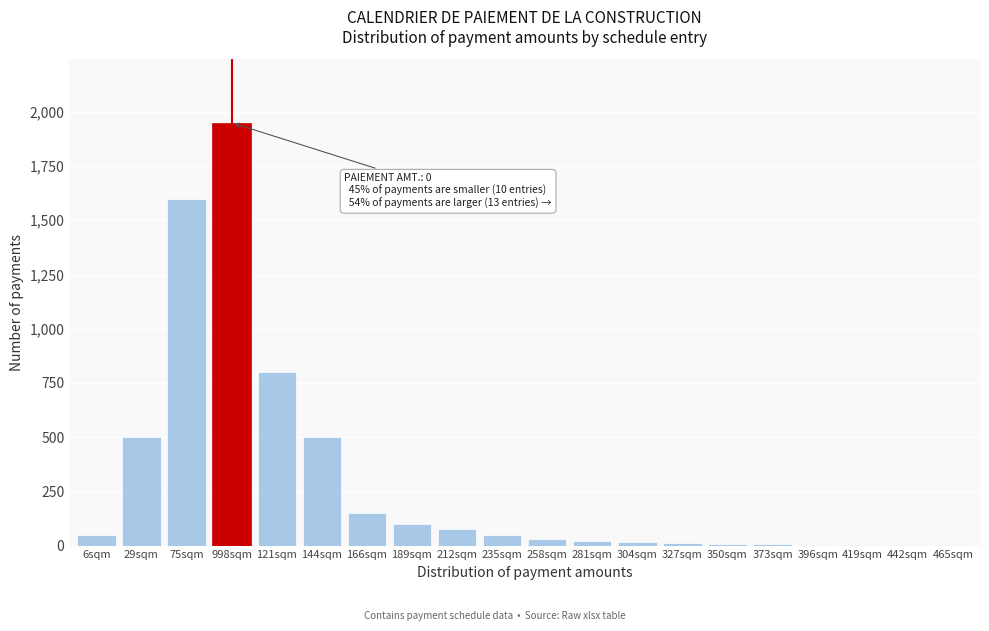

Which category has the highest value across all series?

998sqm